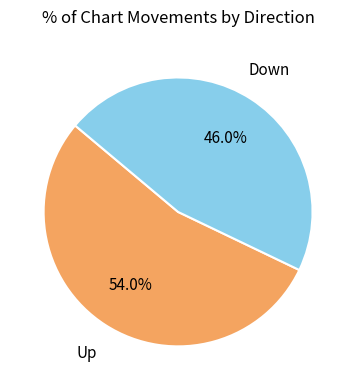

What is the largest slice in the pie chart?

Up